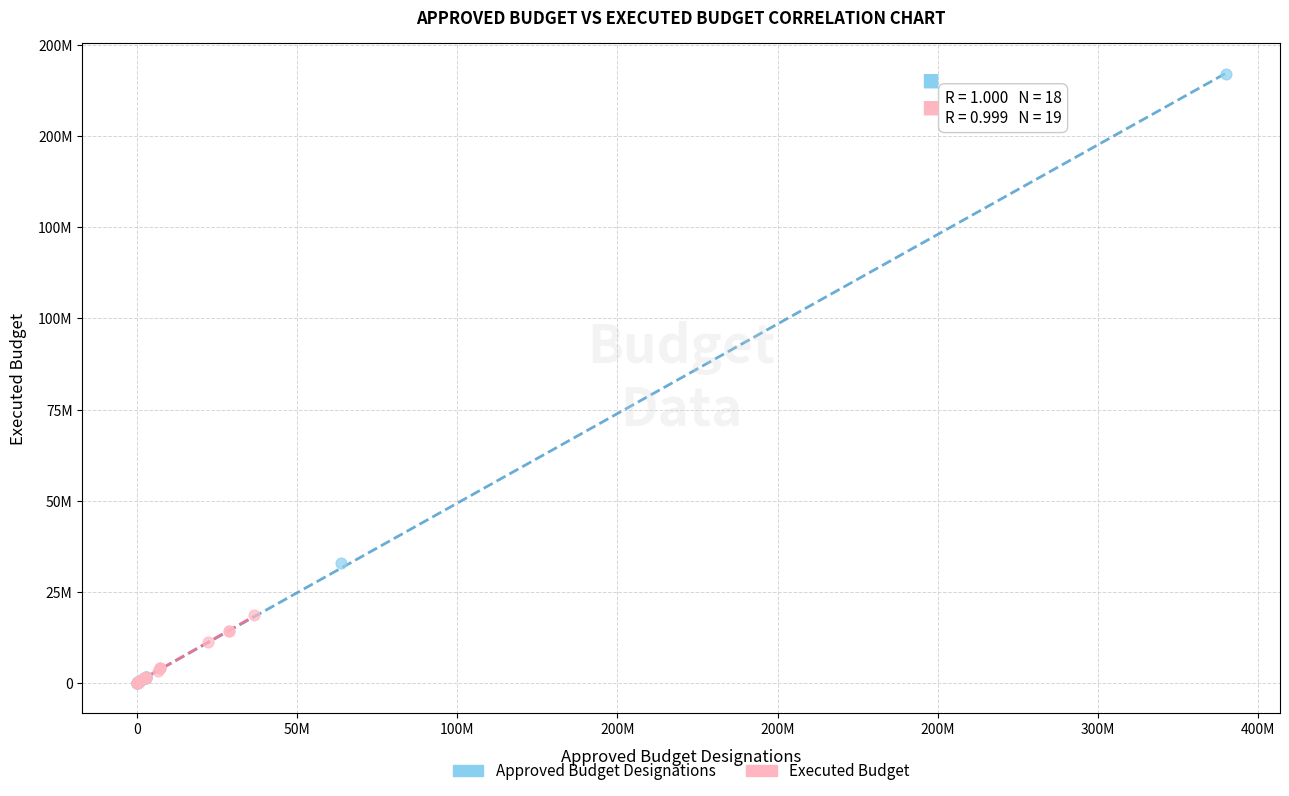

What are all the series names shown in the legend?

Approved Budget Designations, Executed Budget